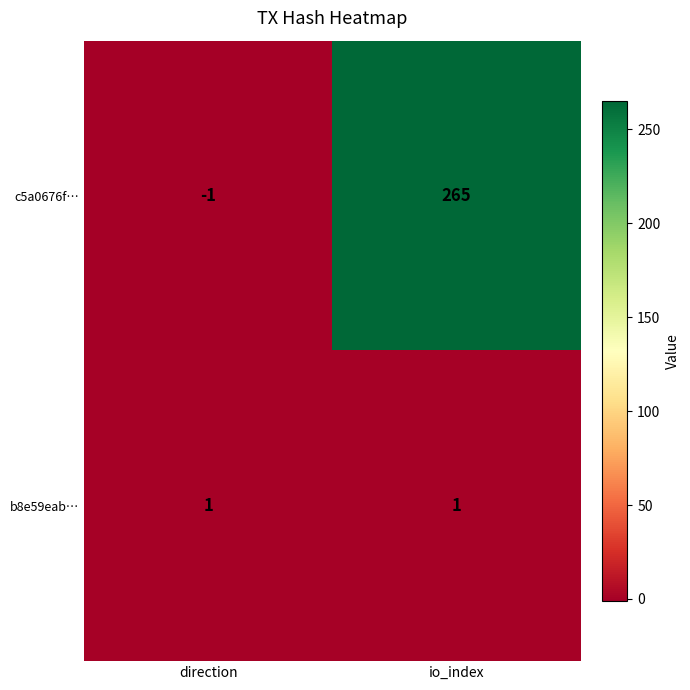

What is the minimum value shown in the chart?

-1